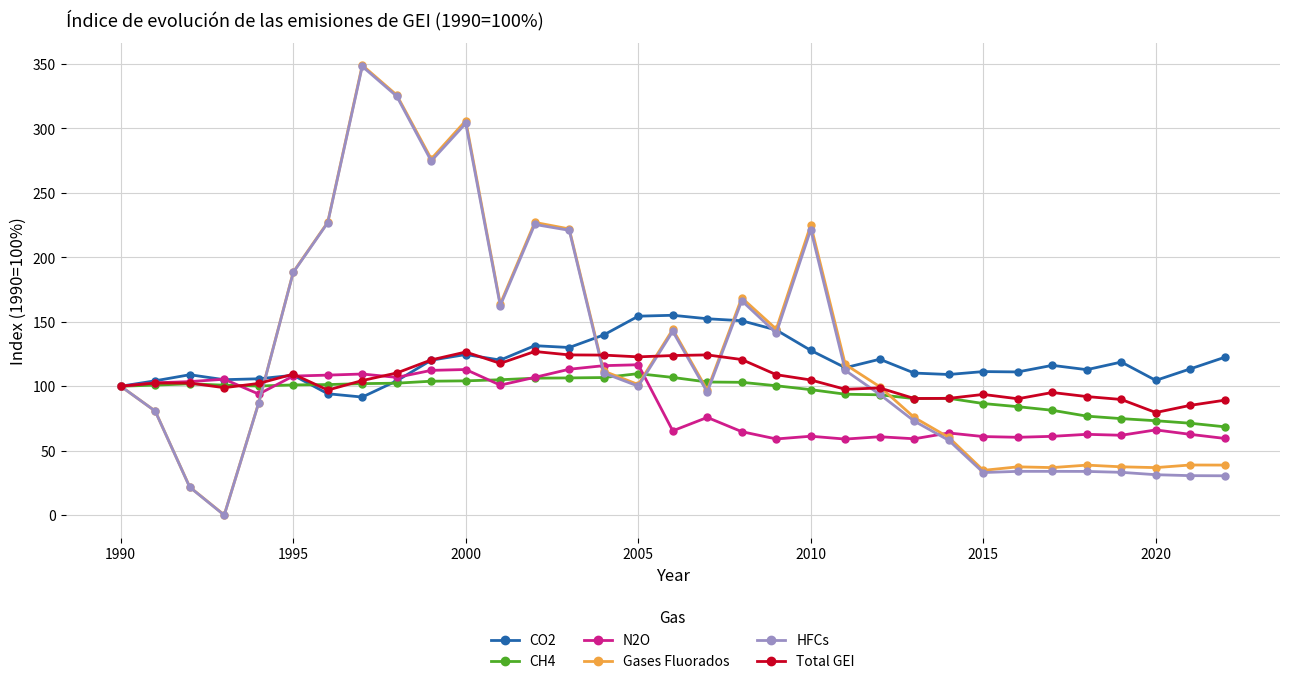

Which series has the widest spread of values?

Gases Fluorados